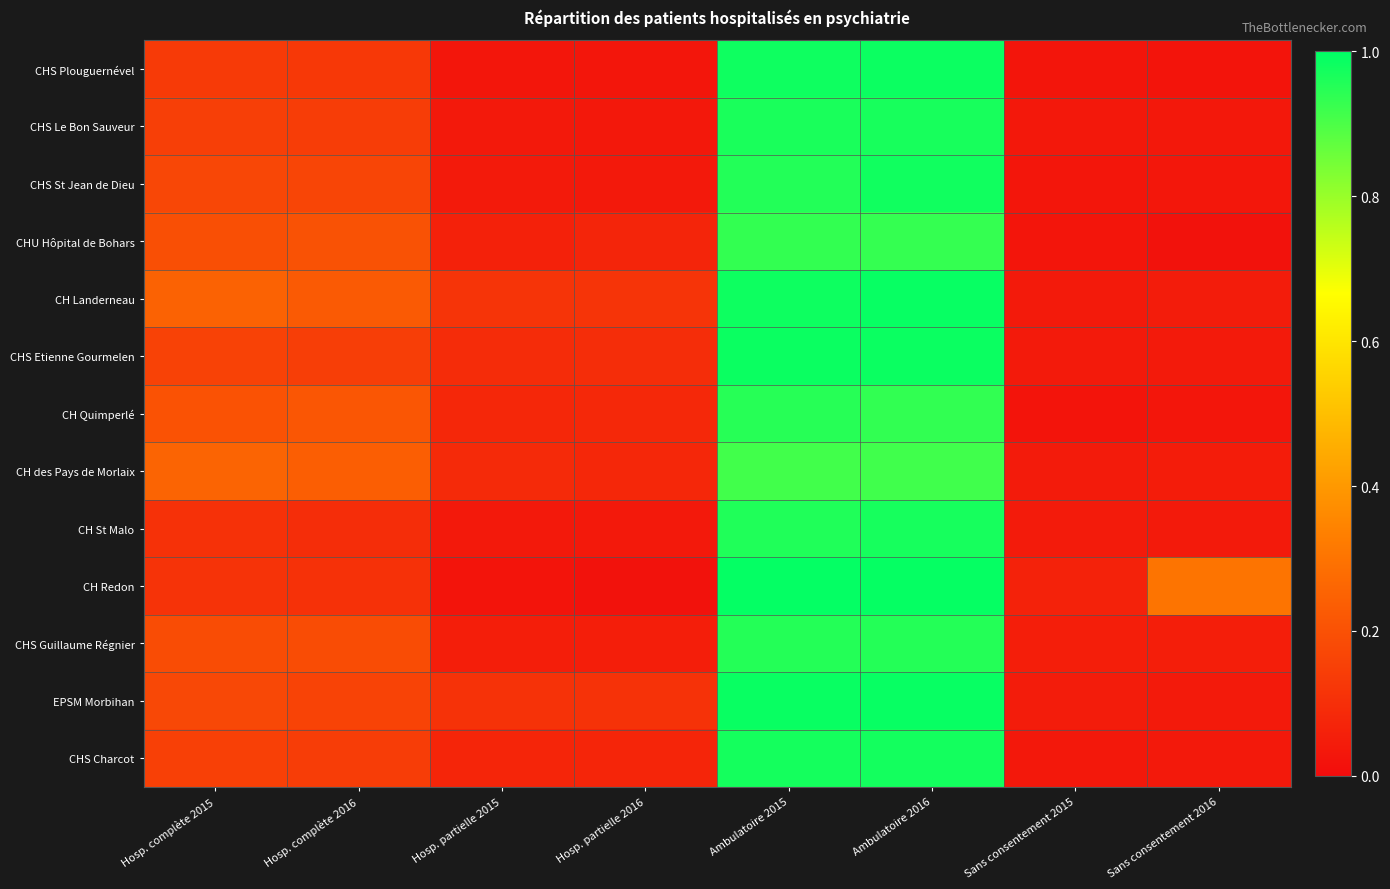

Which series has the largest total across all categories?

CH Landerneau